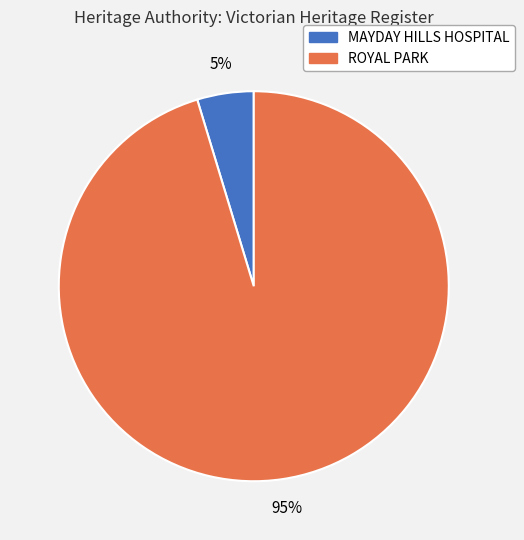

Which slice is the smallest?

MAYDAY HILLS HOSPITAL